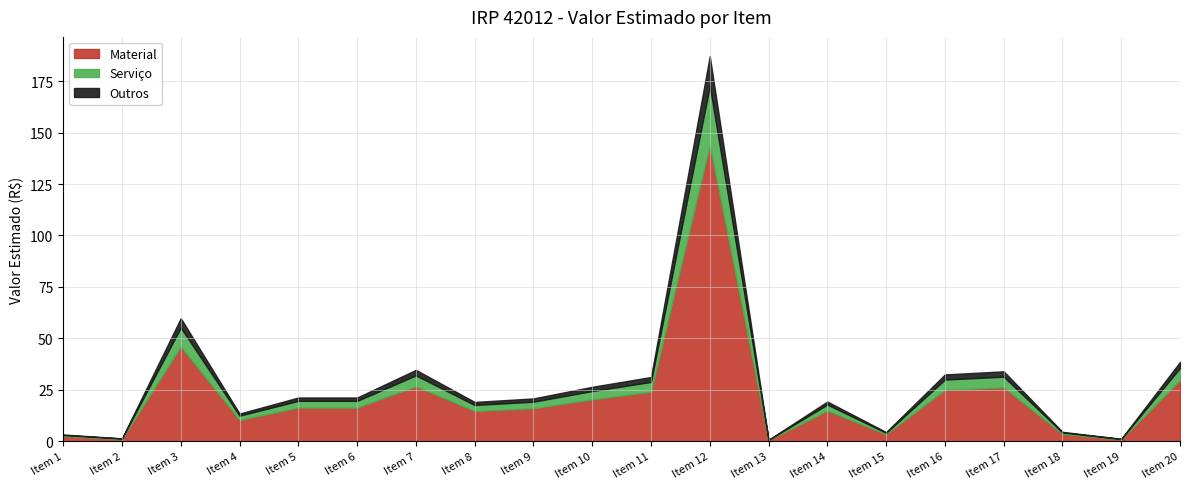

At which category does Outros reach its first local peak?

Item 3